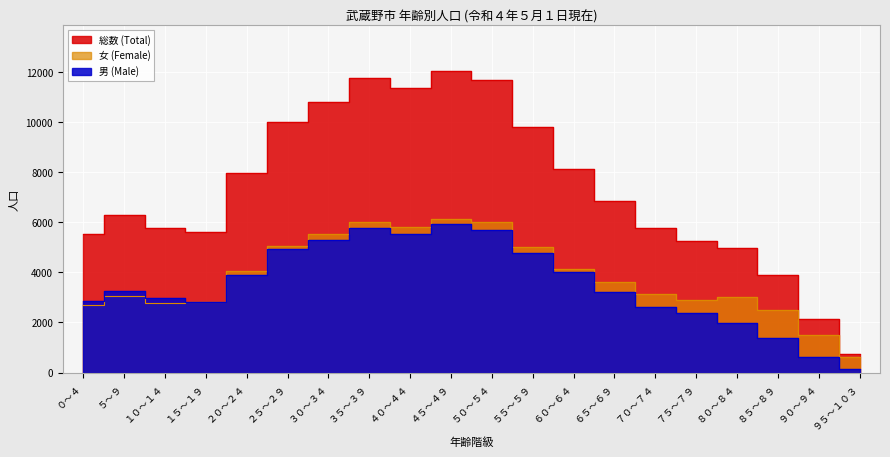

Which category has the lowest value in the 男 (Male) series?

９５～１０３